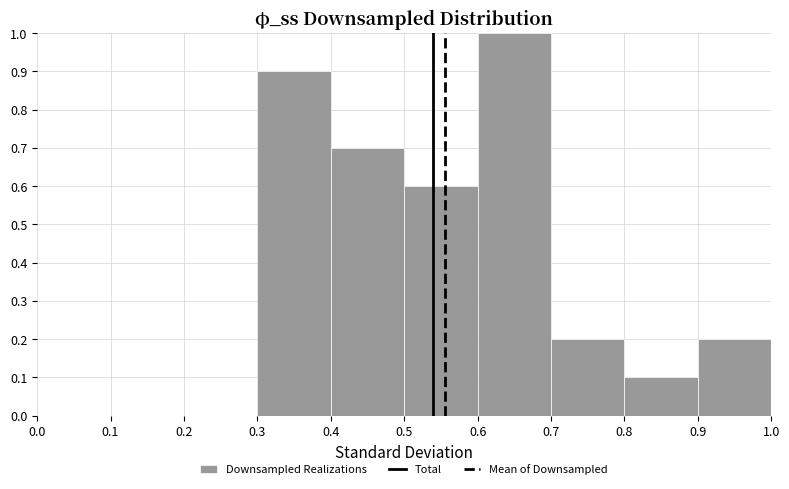

Reading left to right, list every bar in this chart as the range it spans on the x-axis followed by its height. The values are not printed on the chart, so give them approximately, as read against the axis.

0.0 to 0.1: 0
0.1 to 0.2: 0
0.2 to 0.3: 0
0.3 to 0.4: 0.9
0.4 to 0.5: 0.7
0.5 to 0.6: 0.6
0.6 to 0.7: 1.0
0.7 to 0.8: 0.2
0.8 to 0.9: 0.1
0.9 to 1.0: 0.2